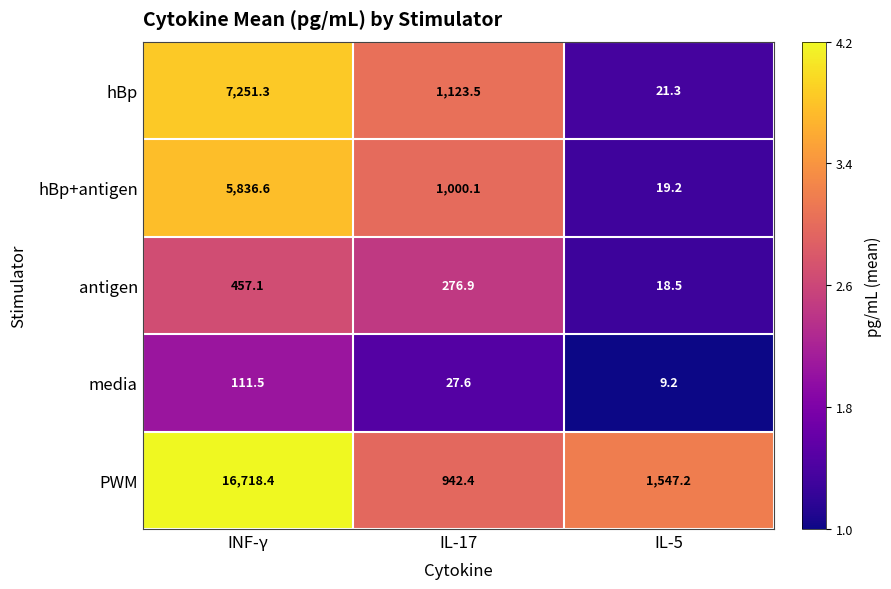

Which category has the lowest value across all series?

IL-5